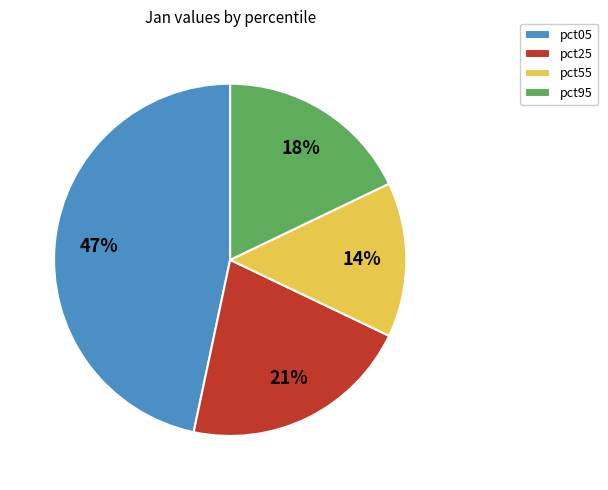

Rank the categories by value from highest to lowest.

pct05, pct25, pct95, pct55